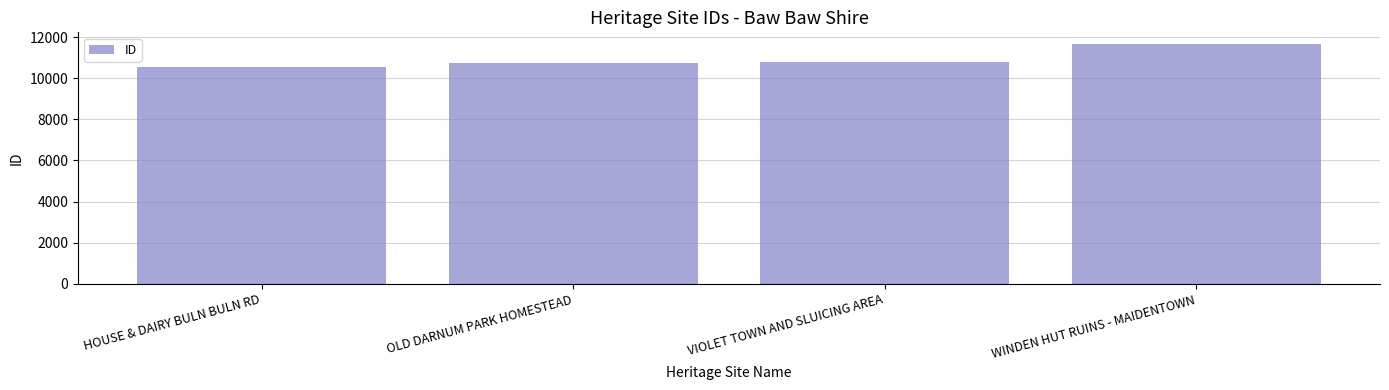

What is the approximate value at OLD DARNUM PARK HOMESTEAD?

10716